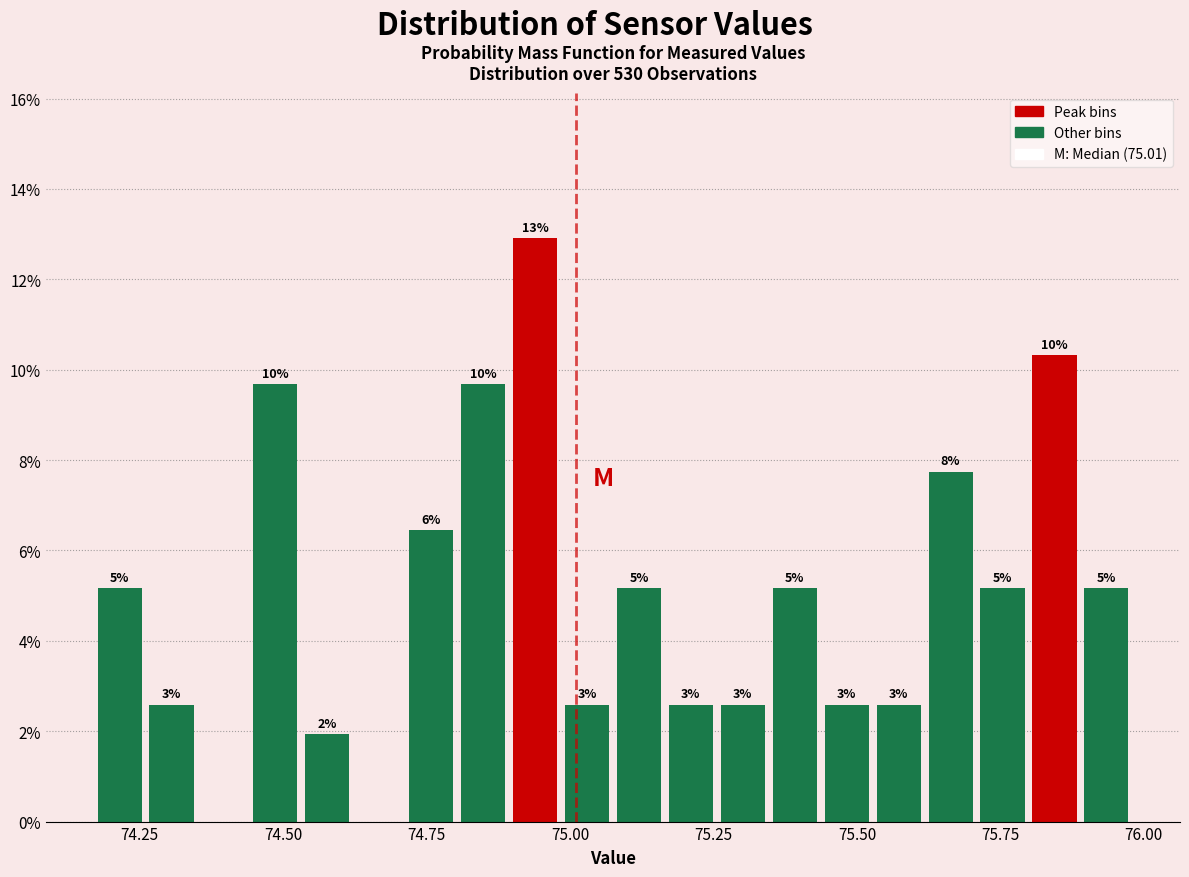

Around what value on the x-axis is the tallest bar? Give the approximate position of its centre, as read against the axis.

74.95